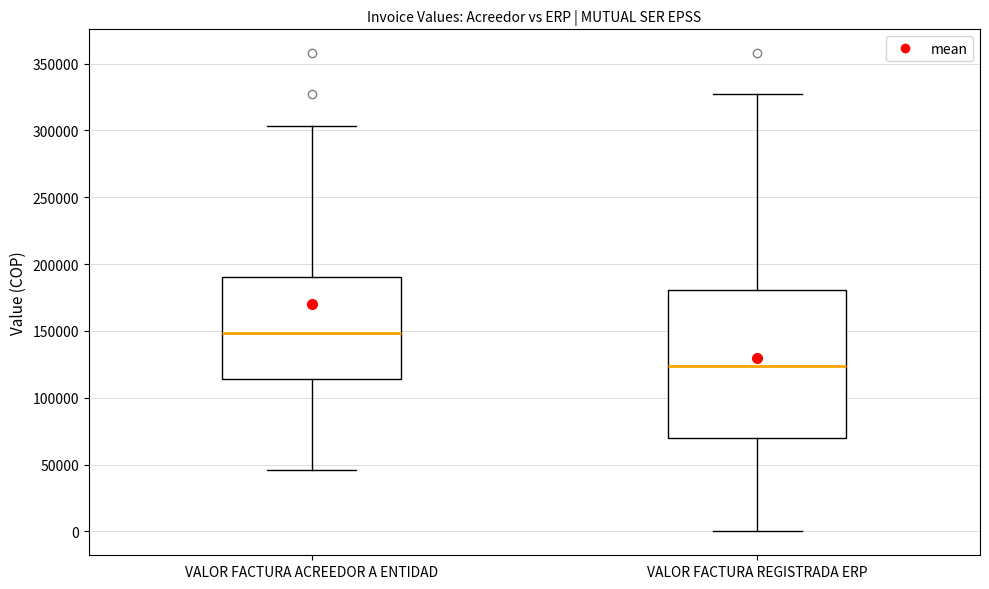

Which box is the tallest, from its lower edge to its upper edge?

VALOR FACTURA REGISTRADA ERP